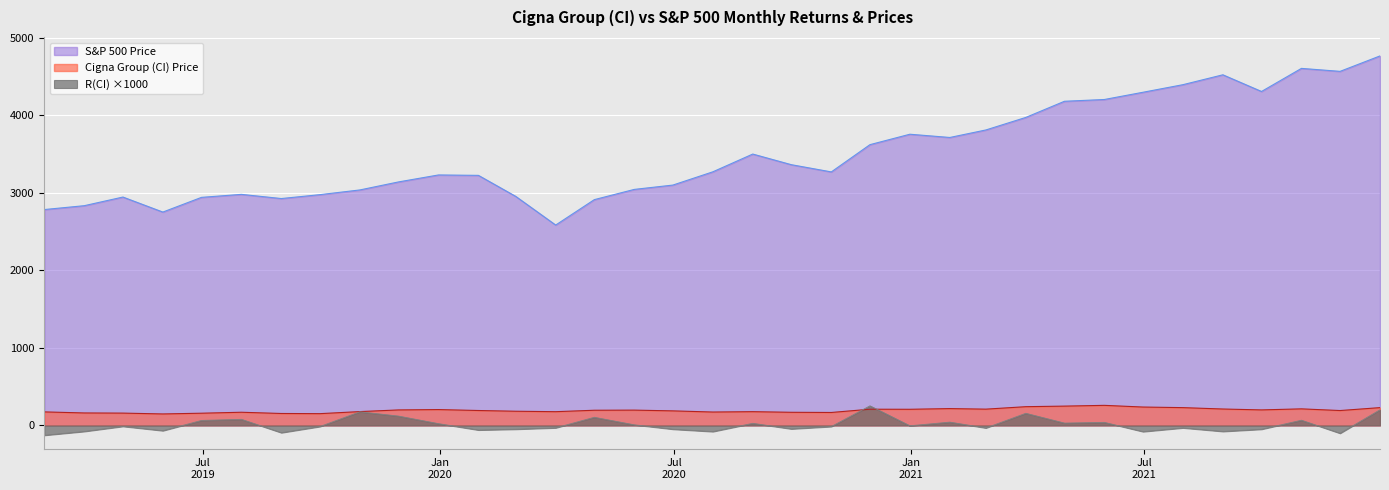

What is the difference between the R(CI) values at 2020-11-30 and 2020-05-31?

244.7